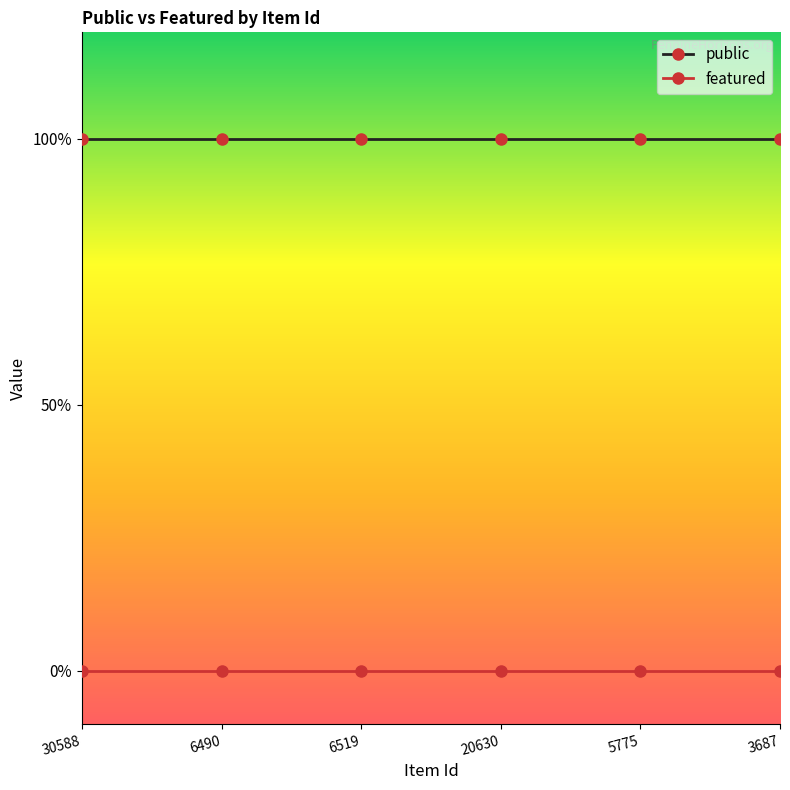

Between 20630 and 3687, which series saw the biggest shift?

public